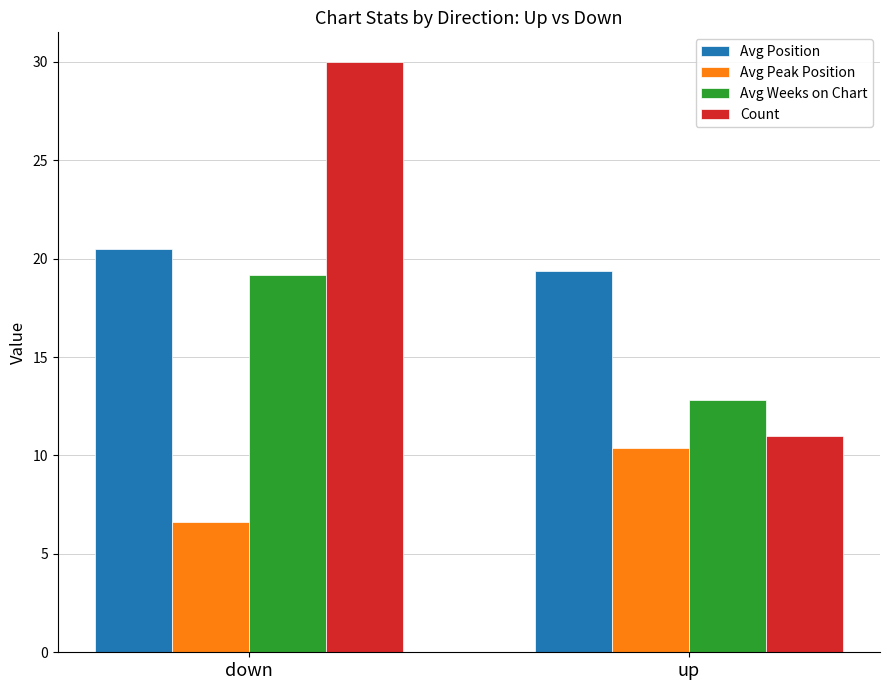

What is the total value across all series at down?

76.3